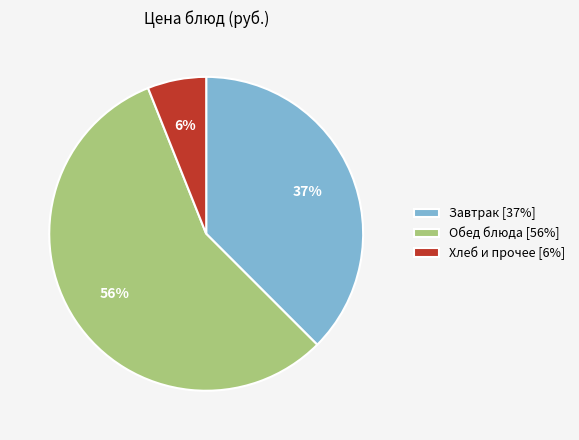

Which slice is the smallest?

Хлеб и прочее [6%]